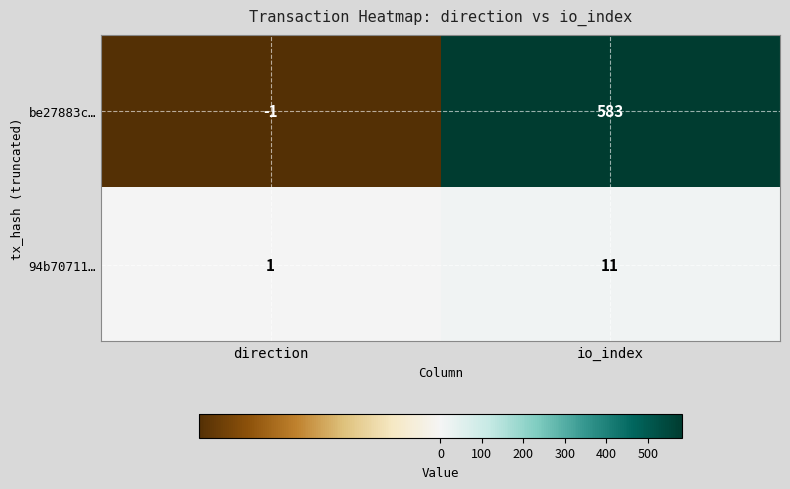

How many distinct data groups are displayed?

2